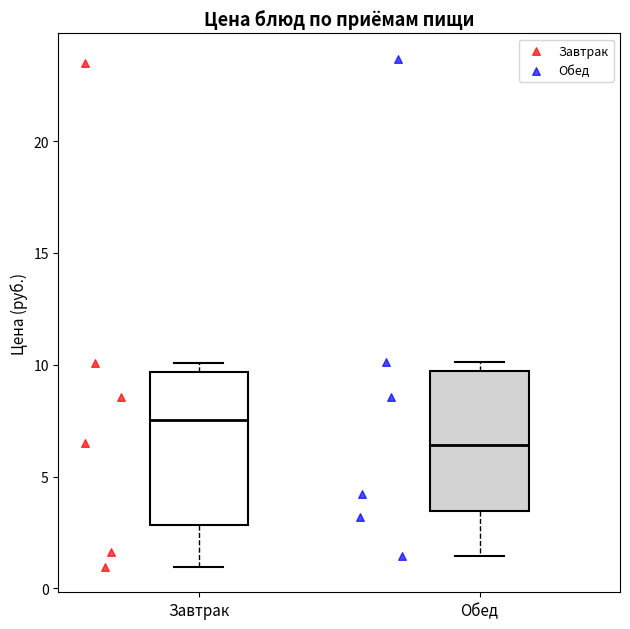

Where does the lower whisker of the box for Завтрак end on the y-axis? The values are not printed on the chart, so give them approximately, as read against the axis.

1.0